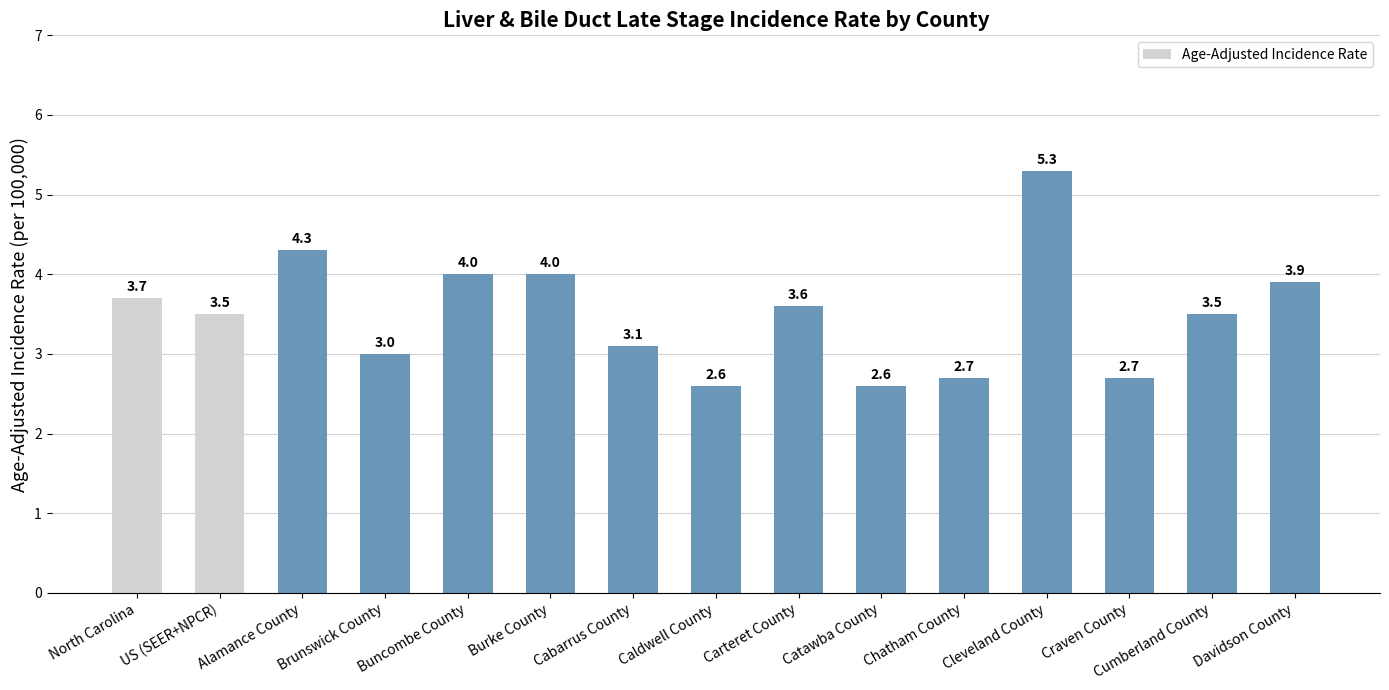

What is the value of the 8th bar from the left?

2.6